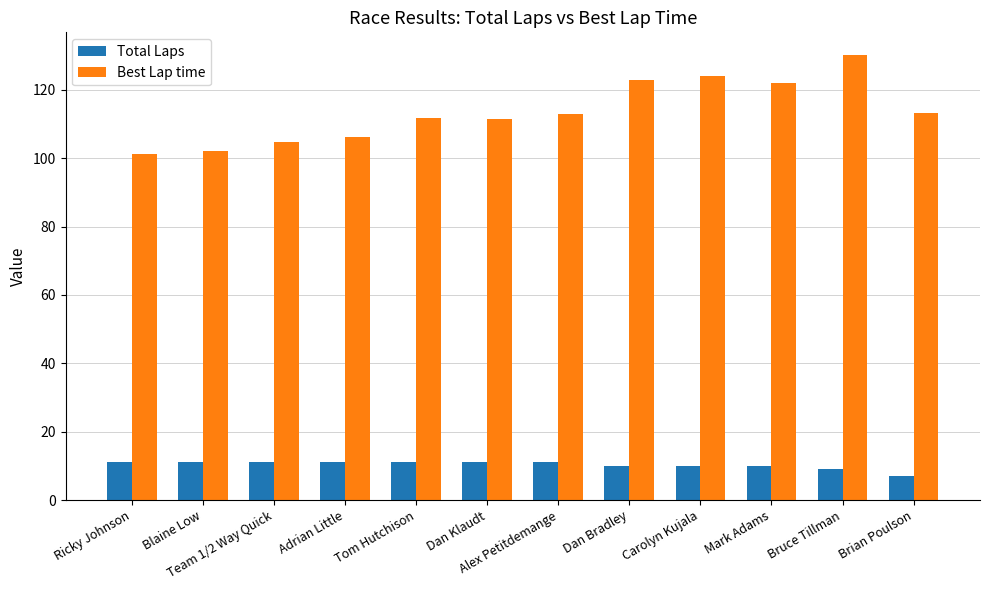

The Best Lap time series shows 61.9 at Blaine Low. True or false?

False